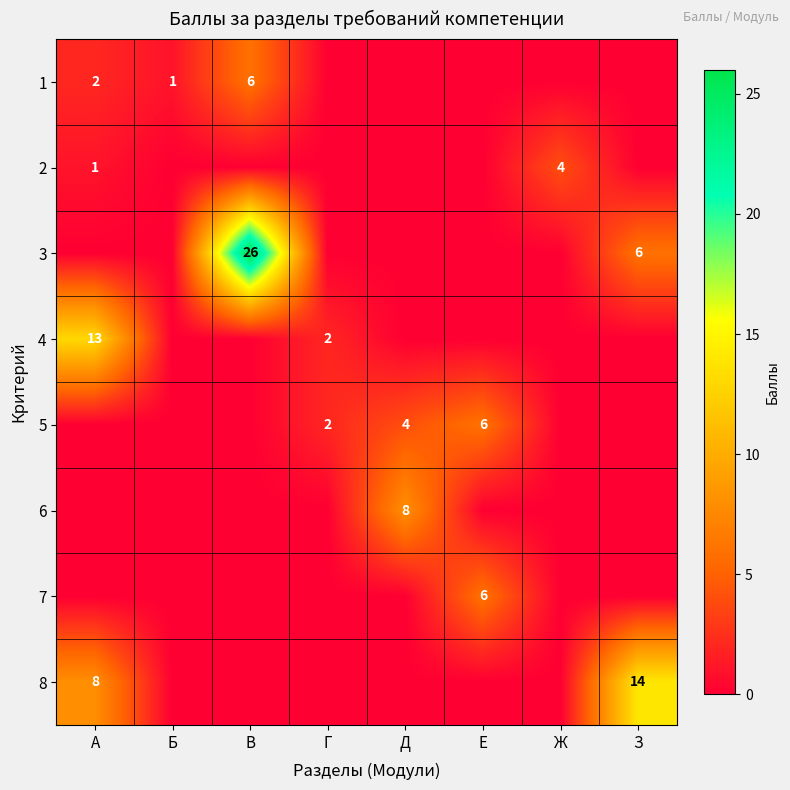

The 2 series shows 1 at А. True or false?

True